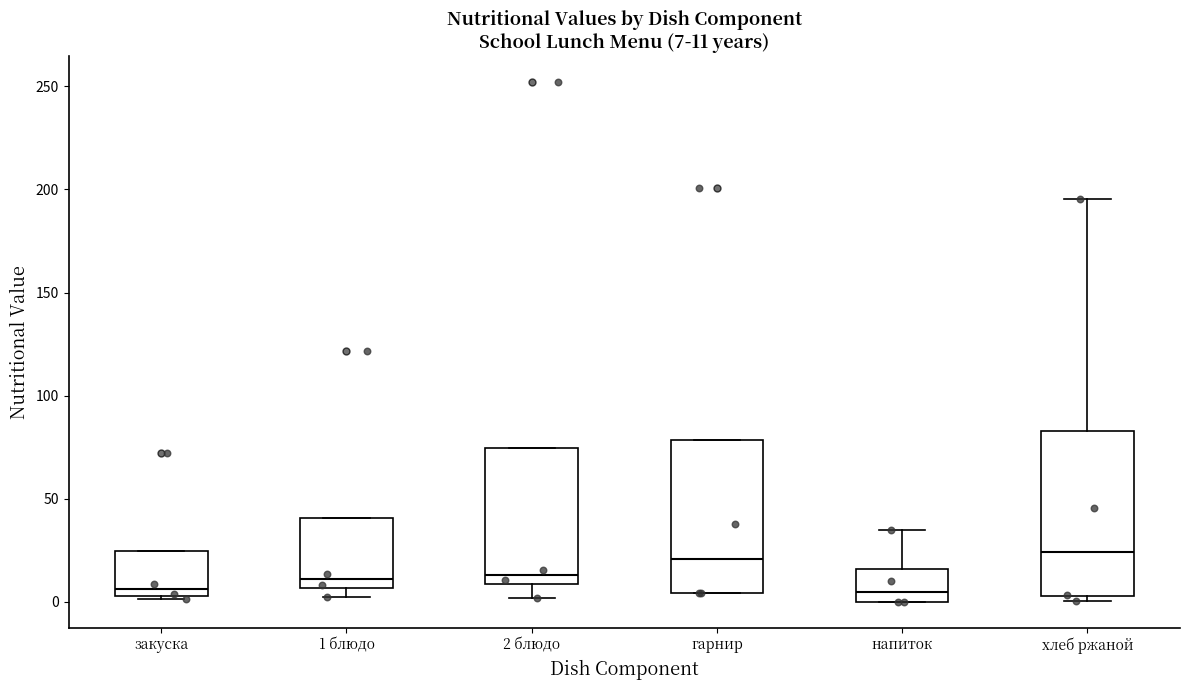

Comparing the boxes themselves (not the whiskers), which one is the tallest?

хлеб ржаной